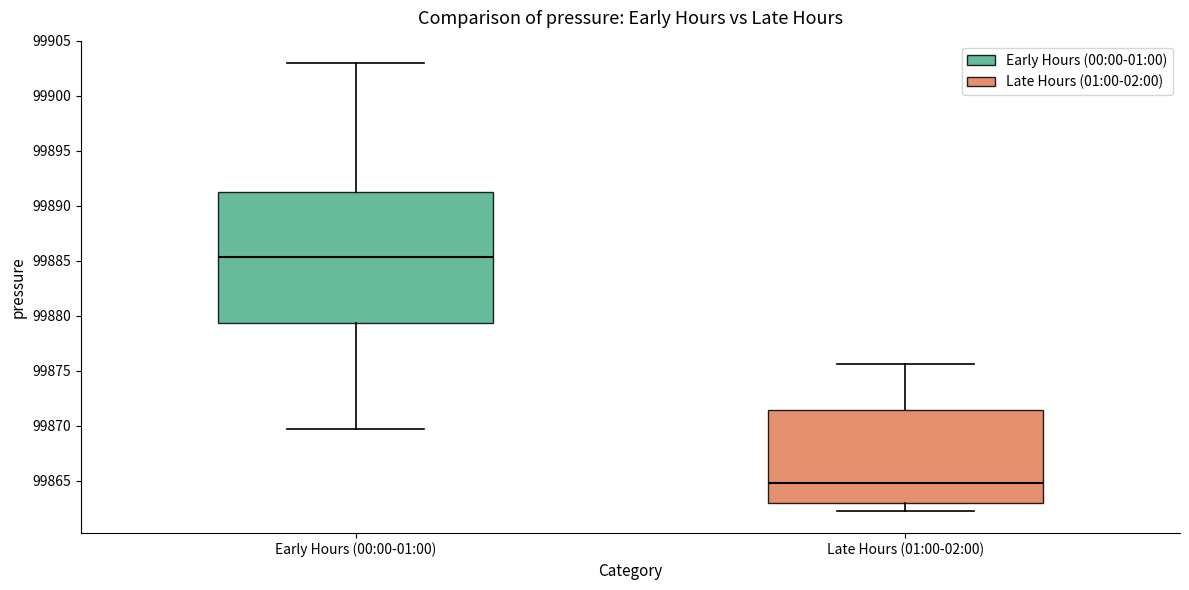

Reading left to right, read every box against the y-axis: the position of its median line, the range the box covers, and the ends of its whiskers. The values are not printed on the chart, so give them approximately, as read against the axis.

Early Hours (00:00-01:00): median 99885.5, box 99879.5 to 99891.0, whiskers 99869.5 to 99903.0
Late Hours (01:00-02:00): median 99865.0, box 99863.0 to 99871.5, whiskers 99862.5 to 99875.5